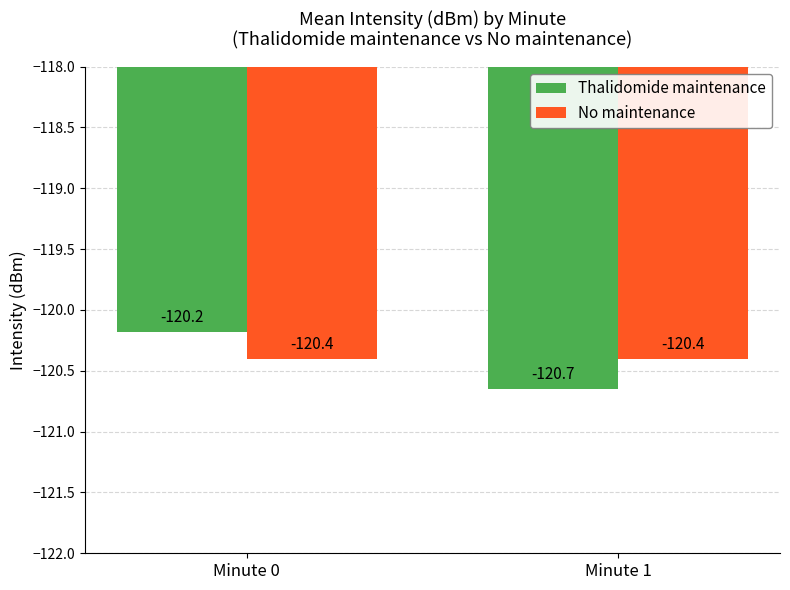

Is it true that Thalidomide maintenance equals -120.2 at Minute 0?

True